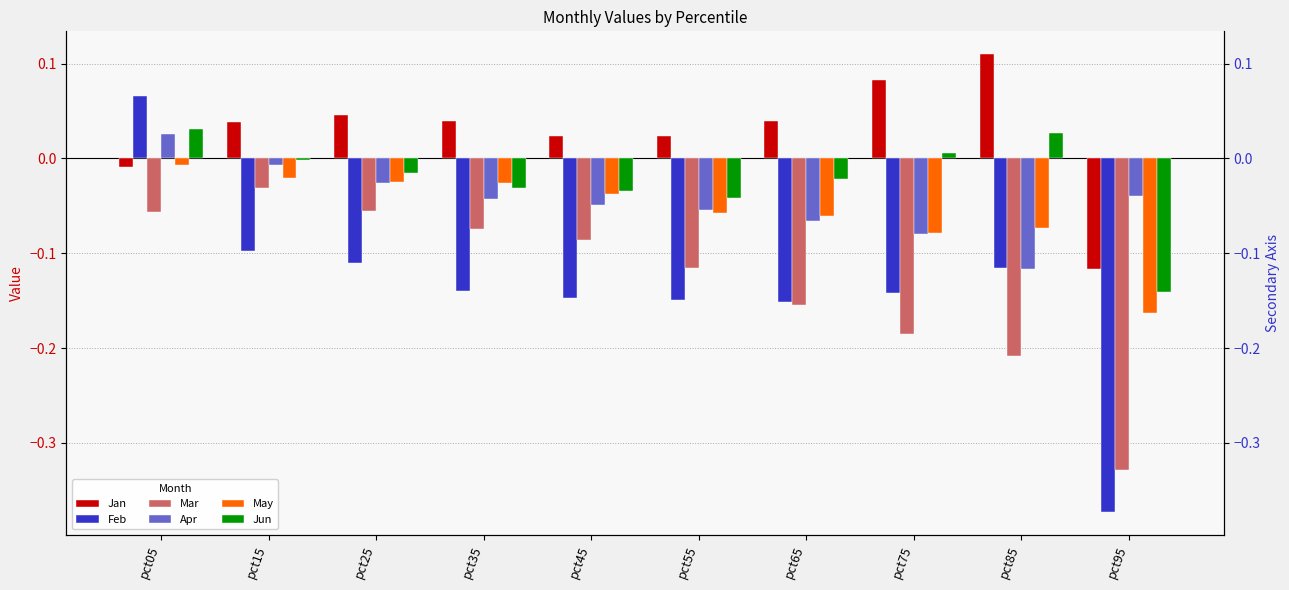

Reading left to right, what are all the values shown in this chart?

Jan: -0.0	0.0	0.0	0.0	0.0	0.0	0.0	0.1	0.1	-0.1
Feb: 0.1	-0.1	-0.1	-0.1	-0.1	-0.1	-0.2	-0.1	-0.1	-0.4
Mar: -0.1	-0.0	-0.1	-0.1	-0.1	-0.1	-0.2	-0.2	-0.2	-0.3
Apr: 0.0	-0.0	-0.0	-0.0	-0.0	-0.1	-0.1	-0.1	-0.1	-0.0
May: -0.0	-0.0	-0.0	-0.0	-0.0	-0.1	-0.1	-0.1	-0.1	-0.2
Jun: 0.0	-0.0	-0.0	-0.0	-0.0	-0.0	-0.0	0.0	0.0	-0.1